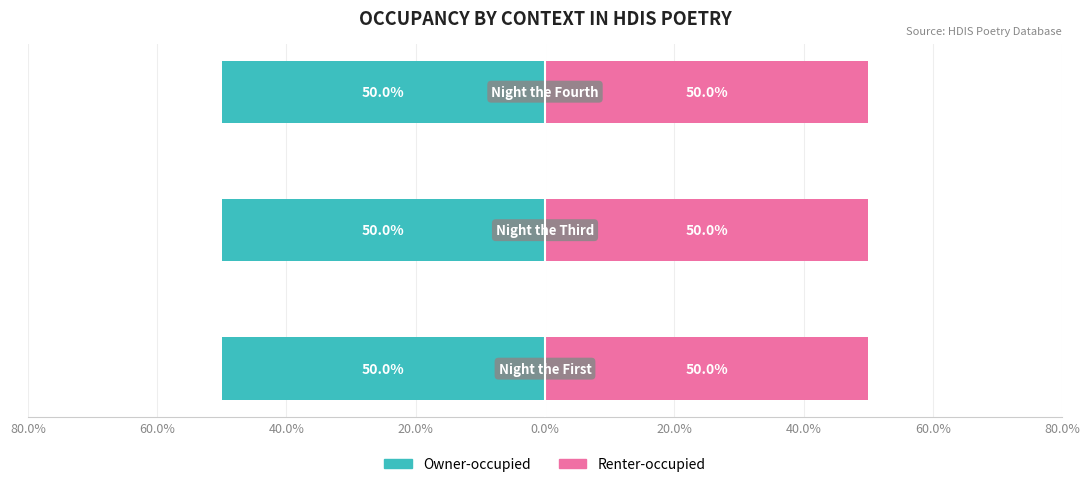

Between 80.0% and 40.0%, which is larger?

80.0%